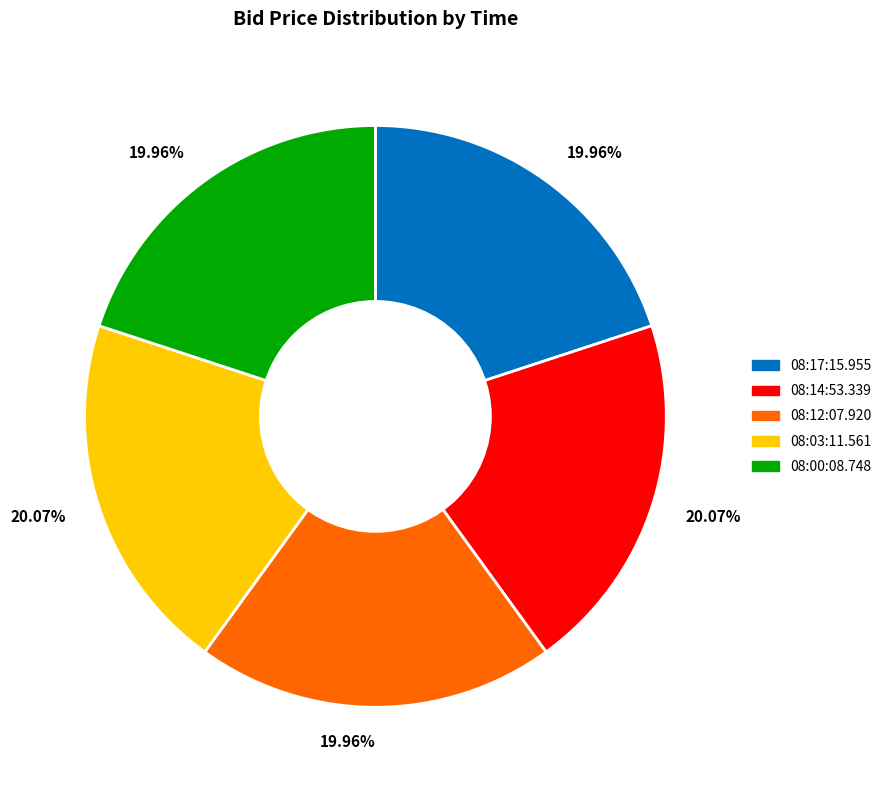

The 08:14:53.339 slice represents 20% of the pie. True or false?

True